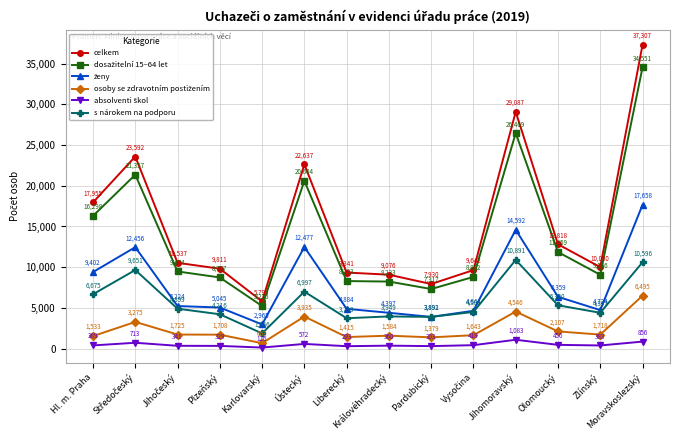

At which label does s nárokem na podporu reach its minimum?

Karlovarský